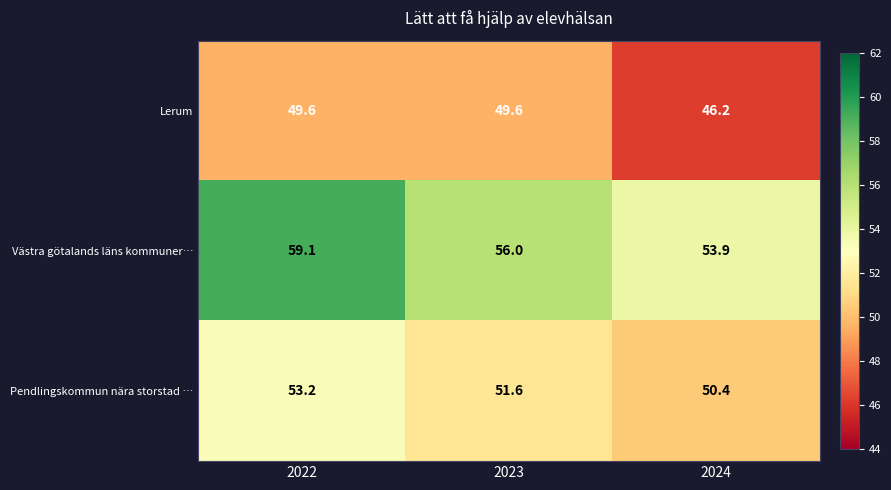

Which series has the largest range (max minus min)?

Västra götalands läns kommuner…